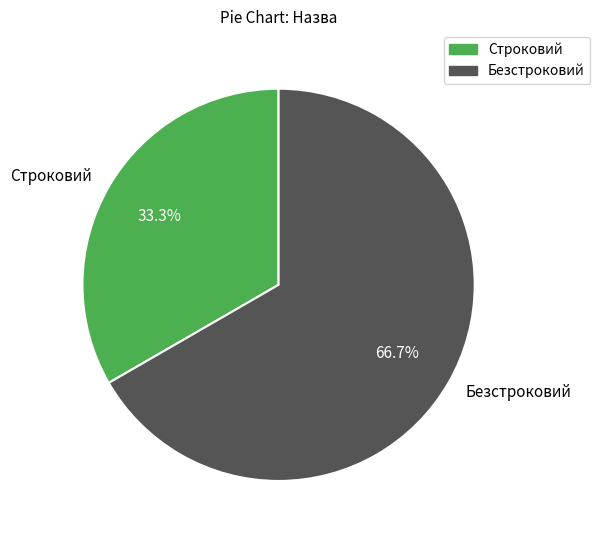

What is the total percentage of Безстроковий and Строковий?

100.0%